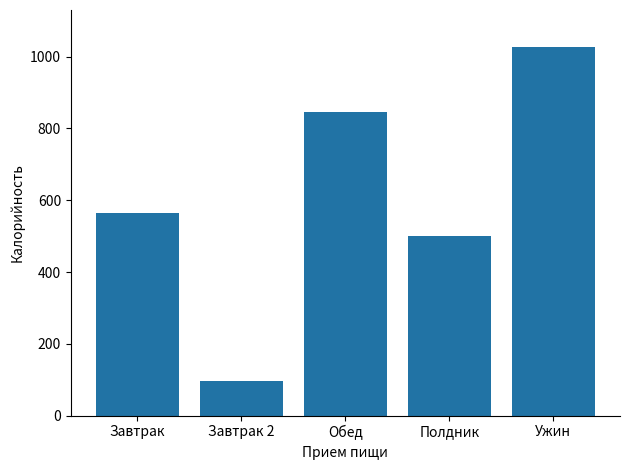

What is the sum of all values?

3035.7